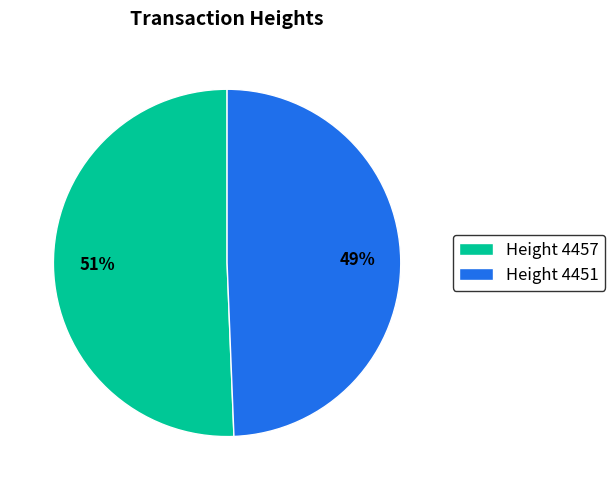

To the nearest percent, what is the average slice percentage?

50%